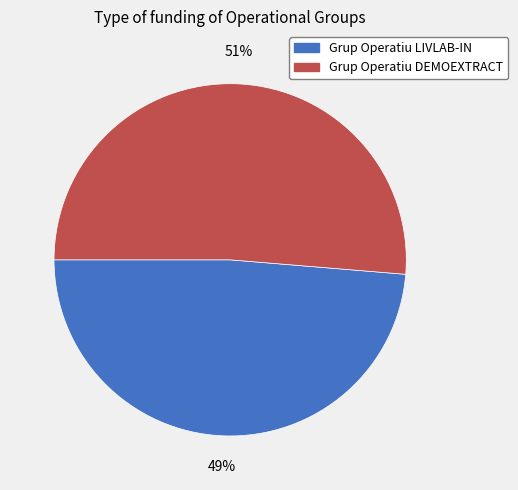

Count the number of slices in the pie.

2